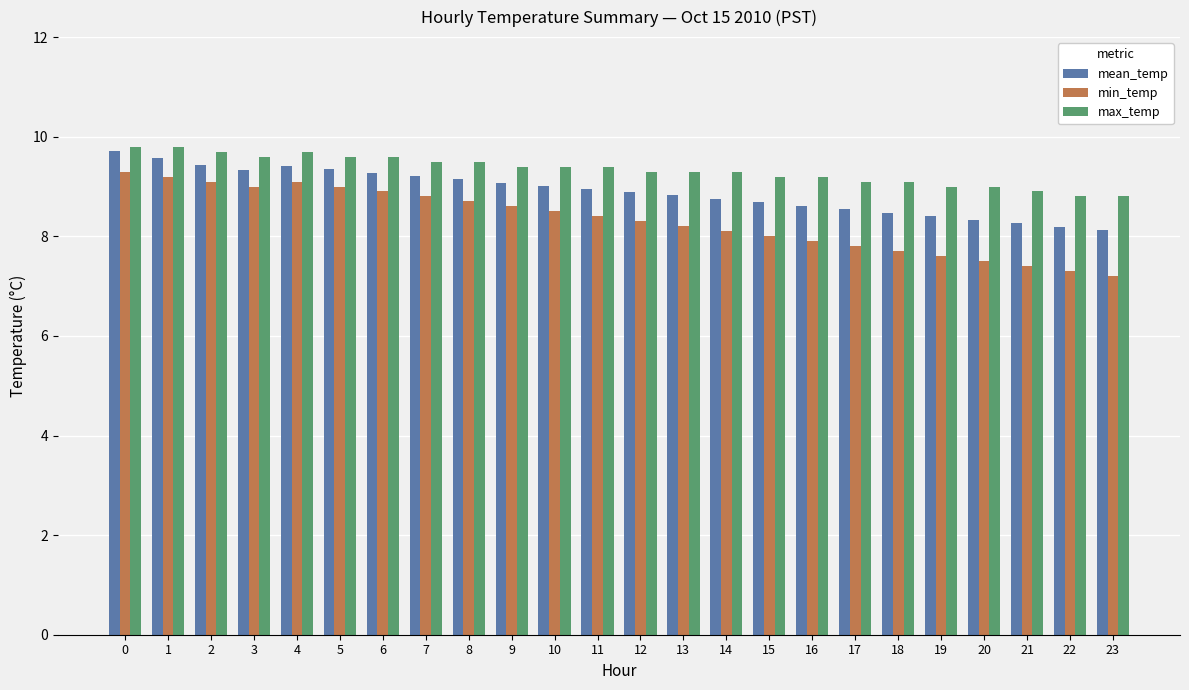

What are all the series names shown in the legend?

mean_temp, min_temp, max_temp